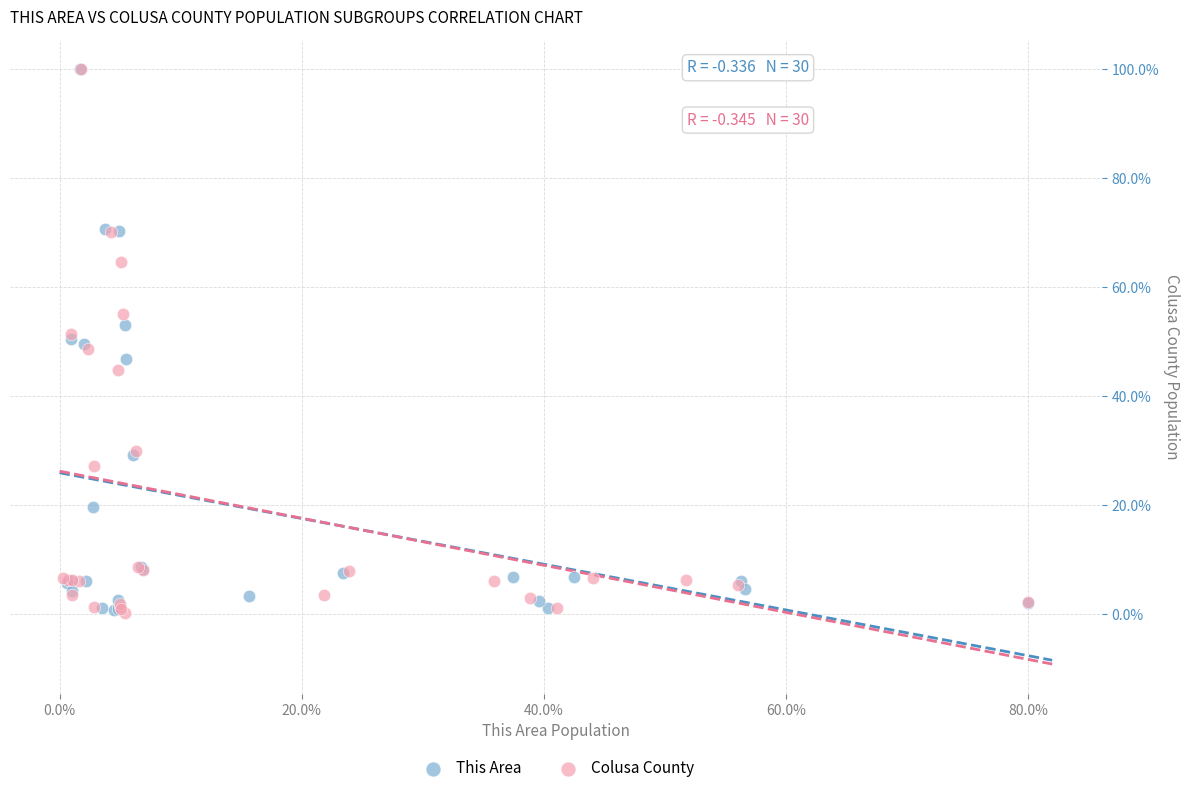

Which series has the largest Y range (max minus min)?

Colusa County